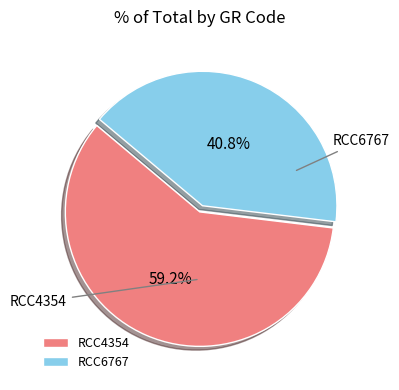

To the nearest percent, what is the average slice percentage?

50%